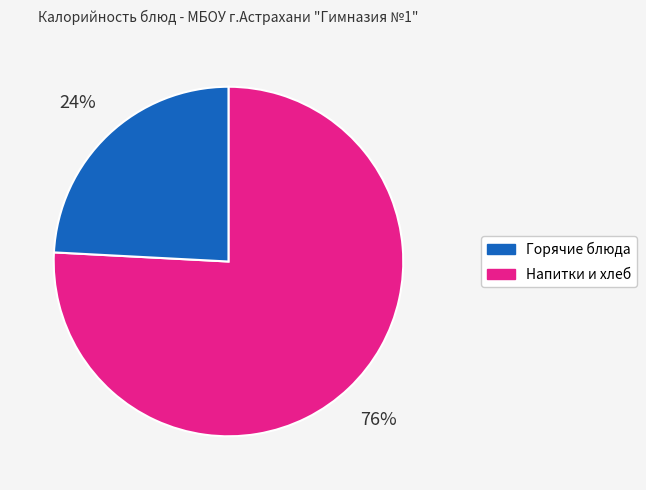

Does any single category account for the majority?

Yes